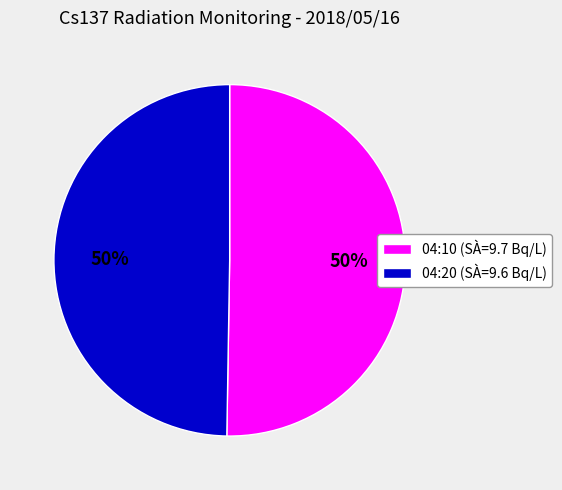

What is the ratio of the value at 04:10 (SÀ=9.7 Bq/L) to the value at 04:20 (SÀ=9.6 Bq/L)?

1.0